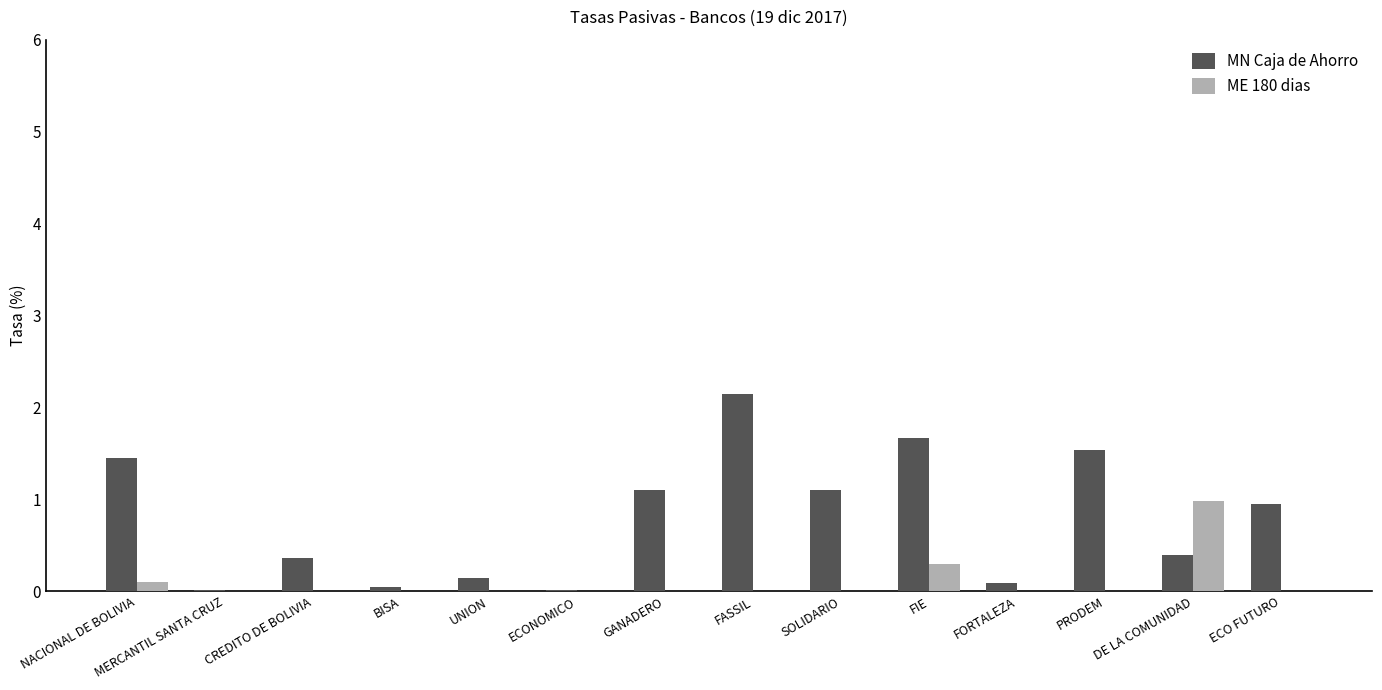

Which series has the largest total across all categories?

MN Caja de Ahorro